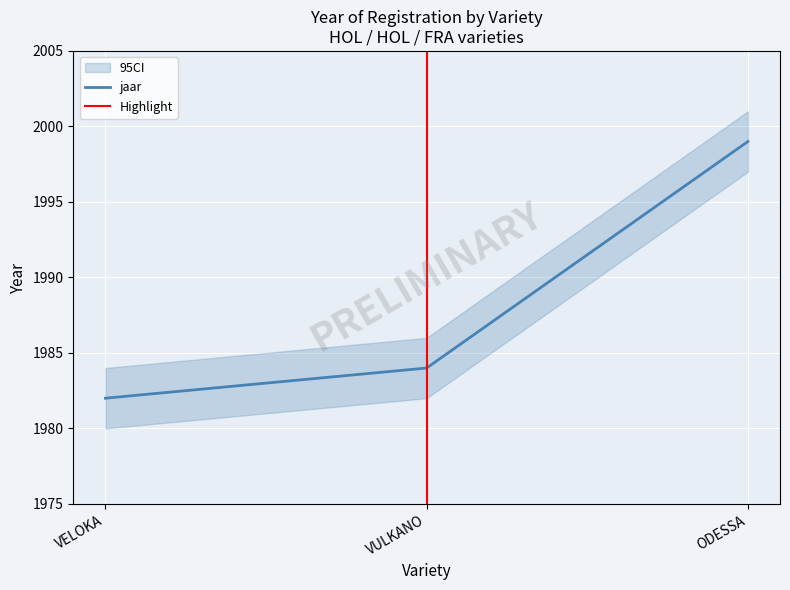

What is the label of the 2nd point from the left?

VULKANO